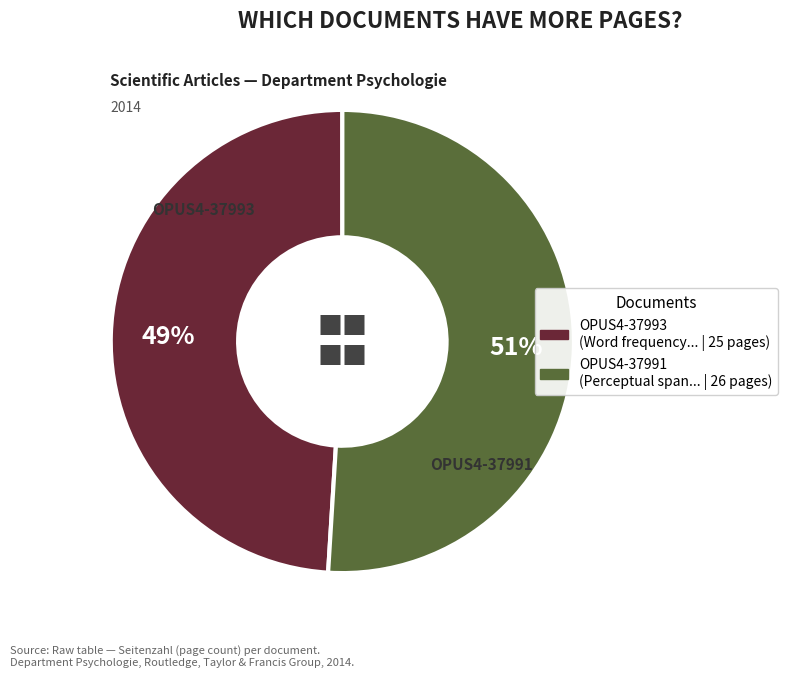

To the nearest percent, what is the average slice percentage?

50%